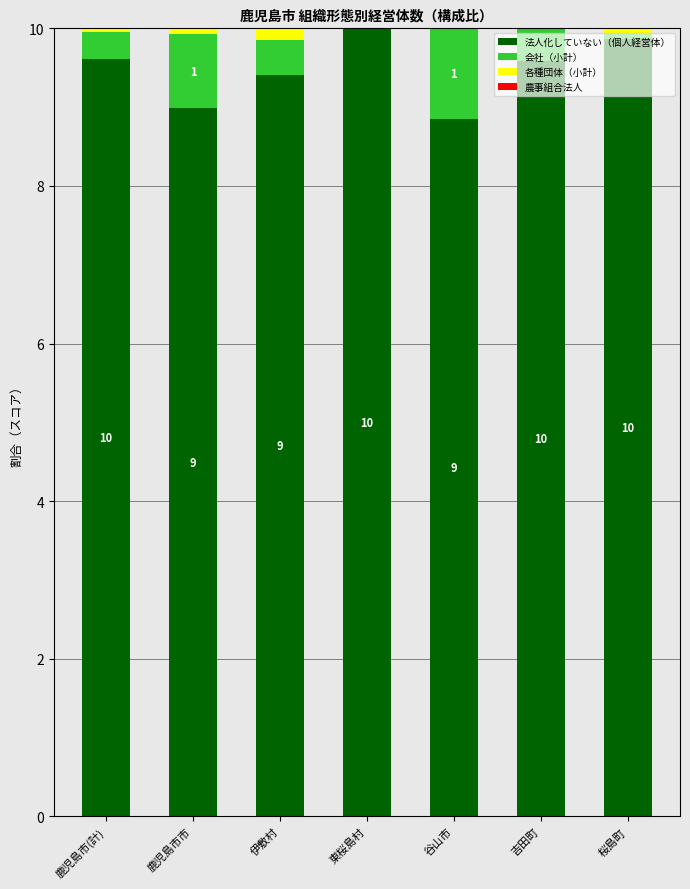

What is the highest value of the 法人化していない（個人経営体） series?

10.0